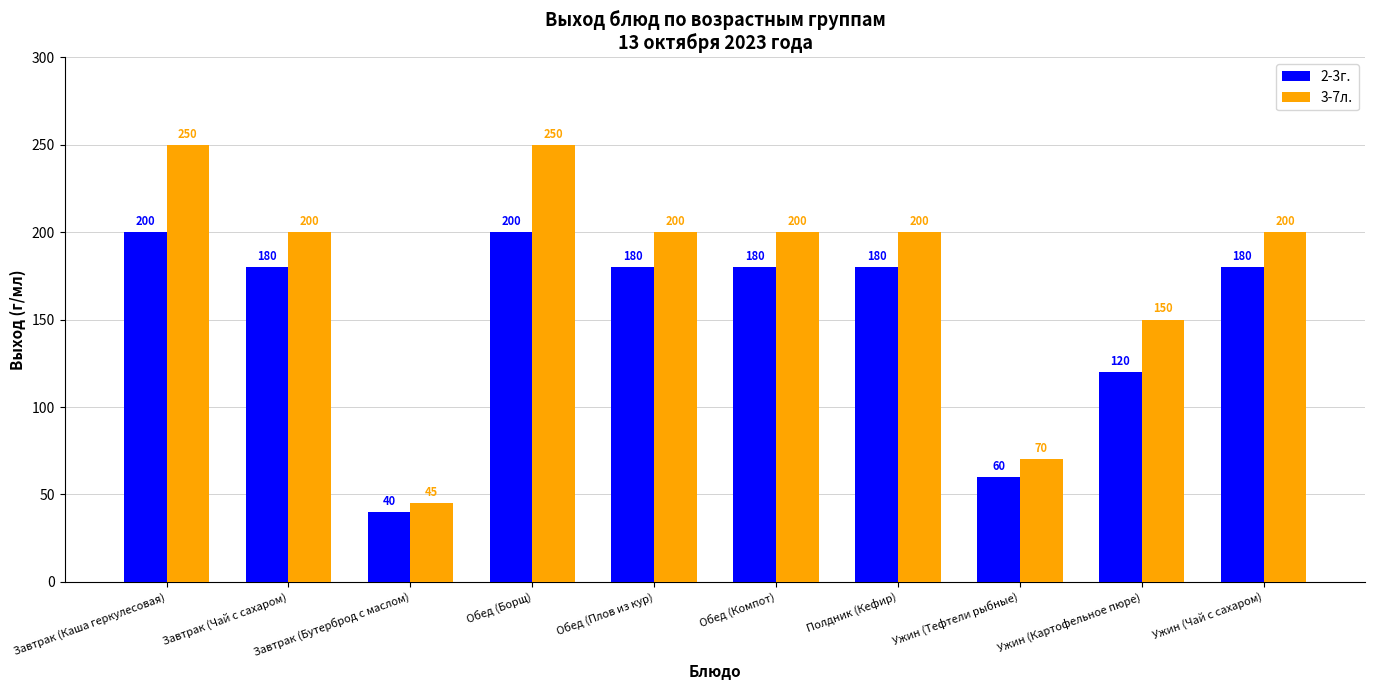

What is the maximum value for 3-7л.?

250